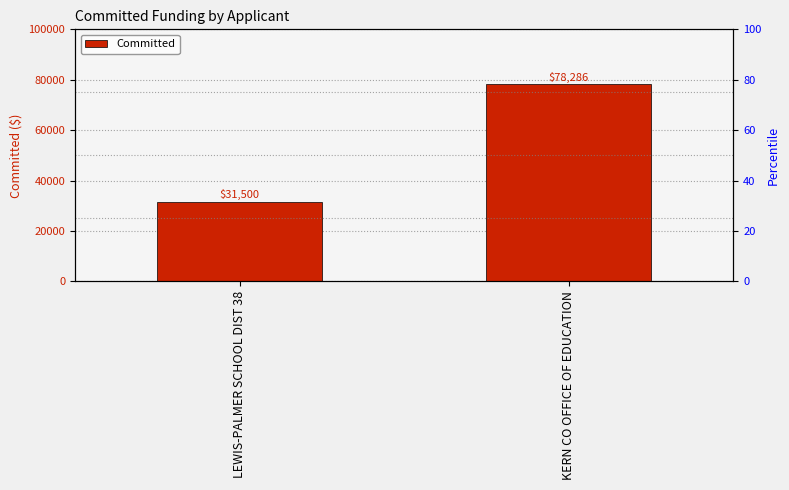

What is the value of the 1st bar from the left?

31500.0